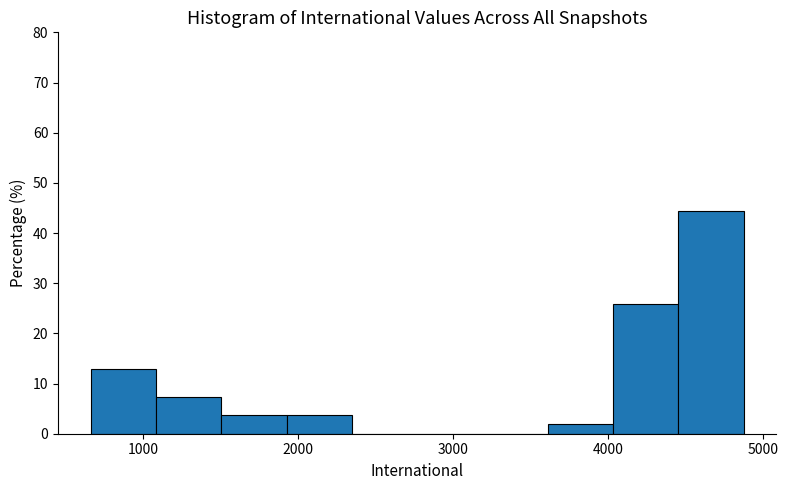

Which range on the x-axis has the tallest bar?

4500 to 4900